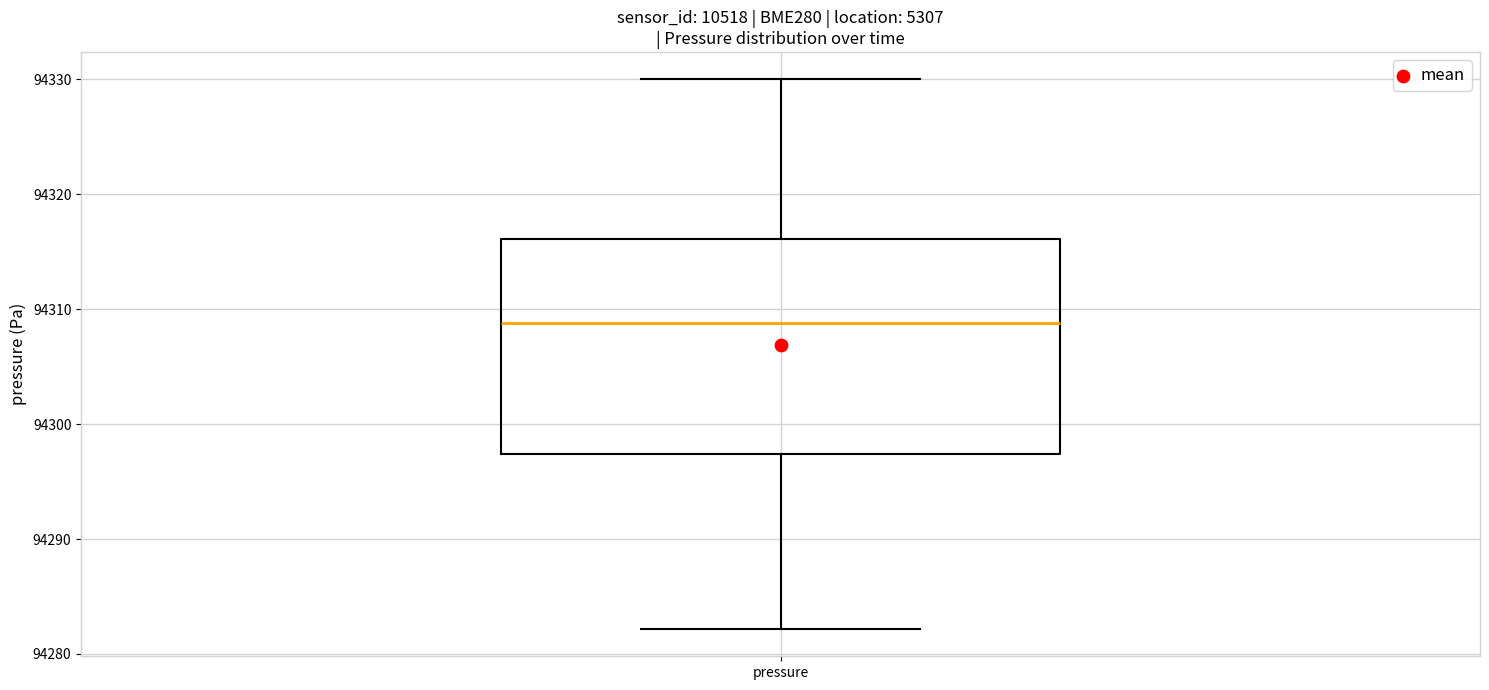

Where does the lower whisker of the box for pressure end on the y-axis? The values are not printed on the chart, so give them approximately, as read against the axis.

94282